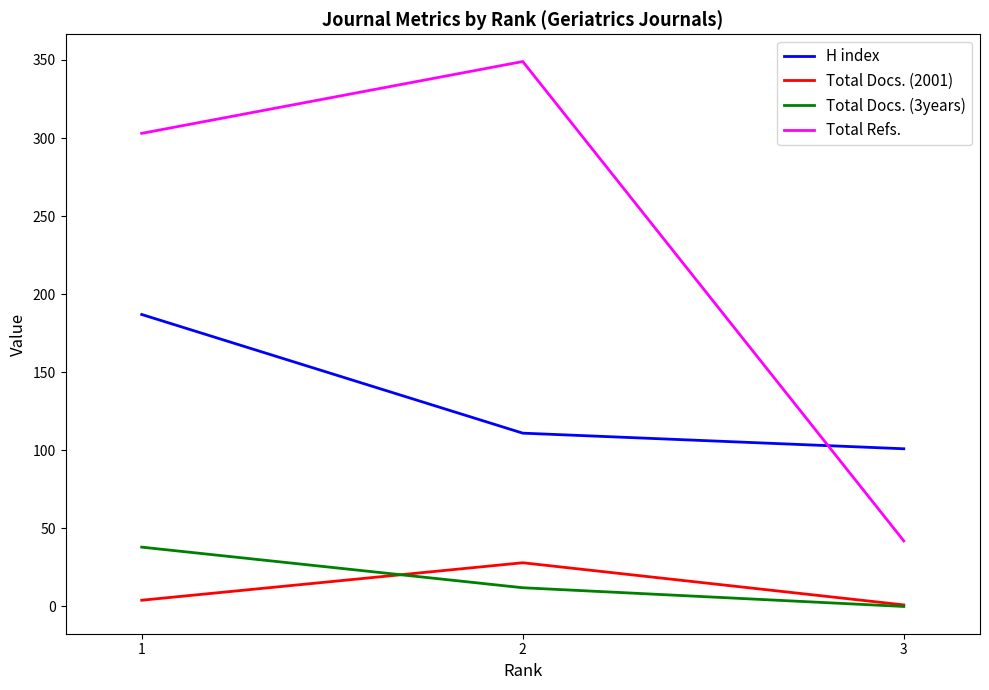

List the labels in order of H index value, smallest first.

3, 2, 1